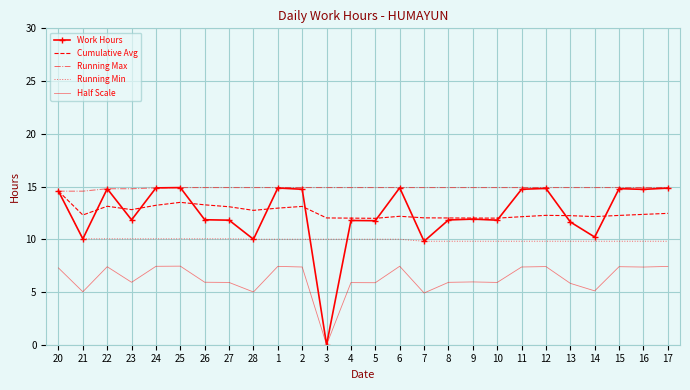

What position from the right is 26?

20